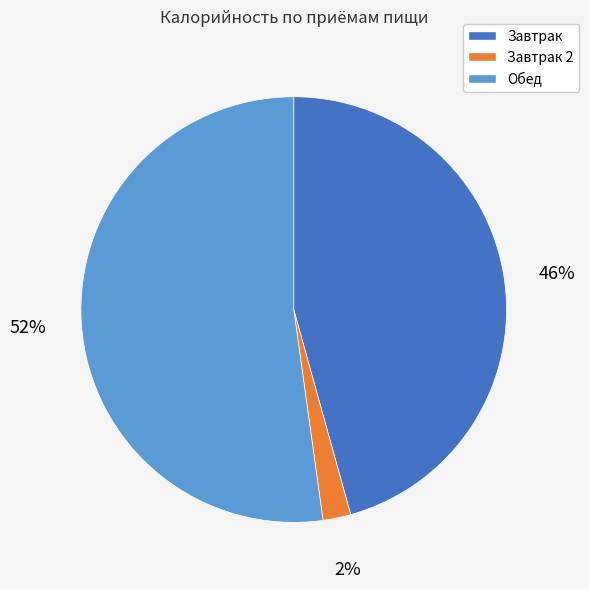

To the nearest percent, what is the difference between the largest and smallest slice percentages?

50%